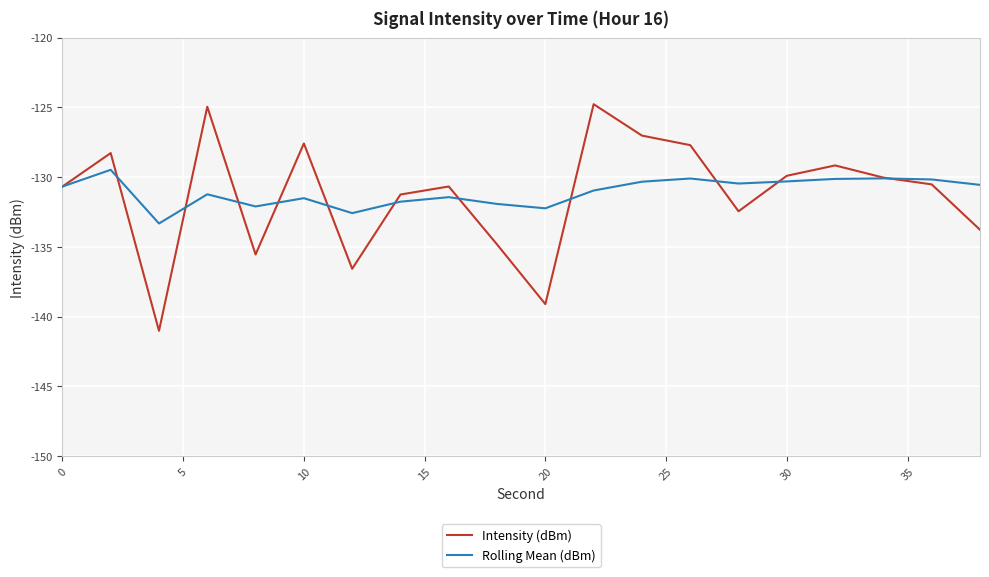

True or false: Rolling Mean (dBm) and Intensity (dBm) cross at least once.

True